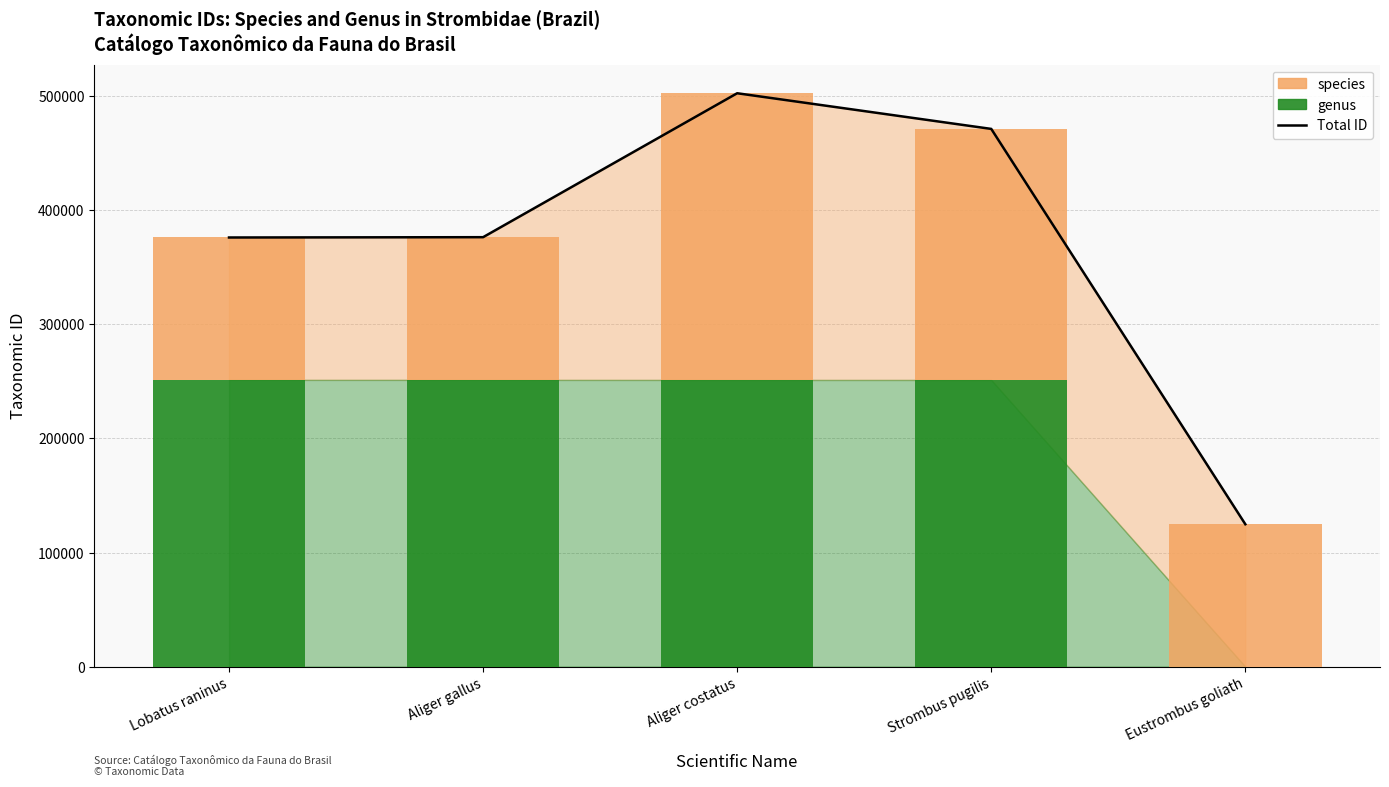

What is the average value of the Total ID series?

370263